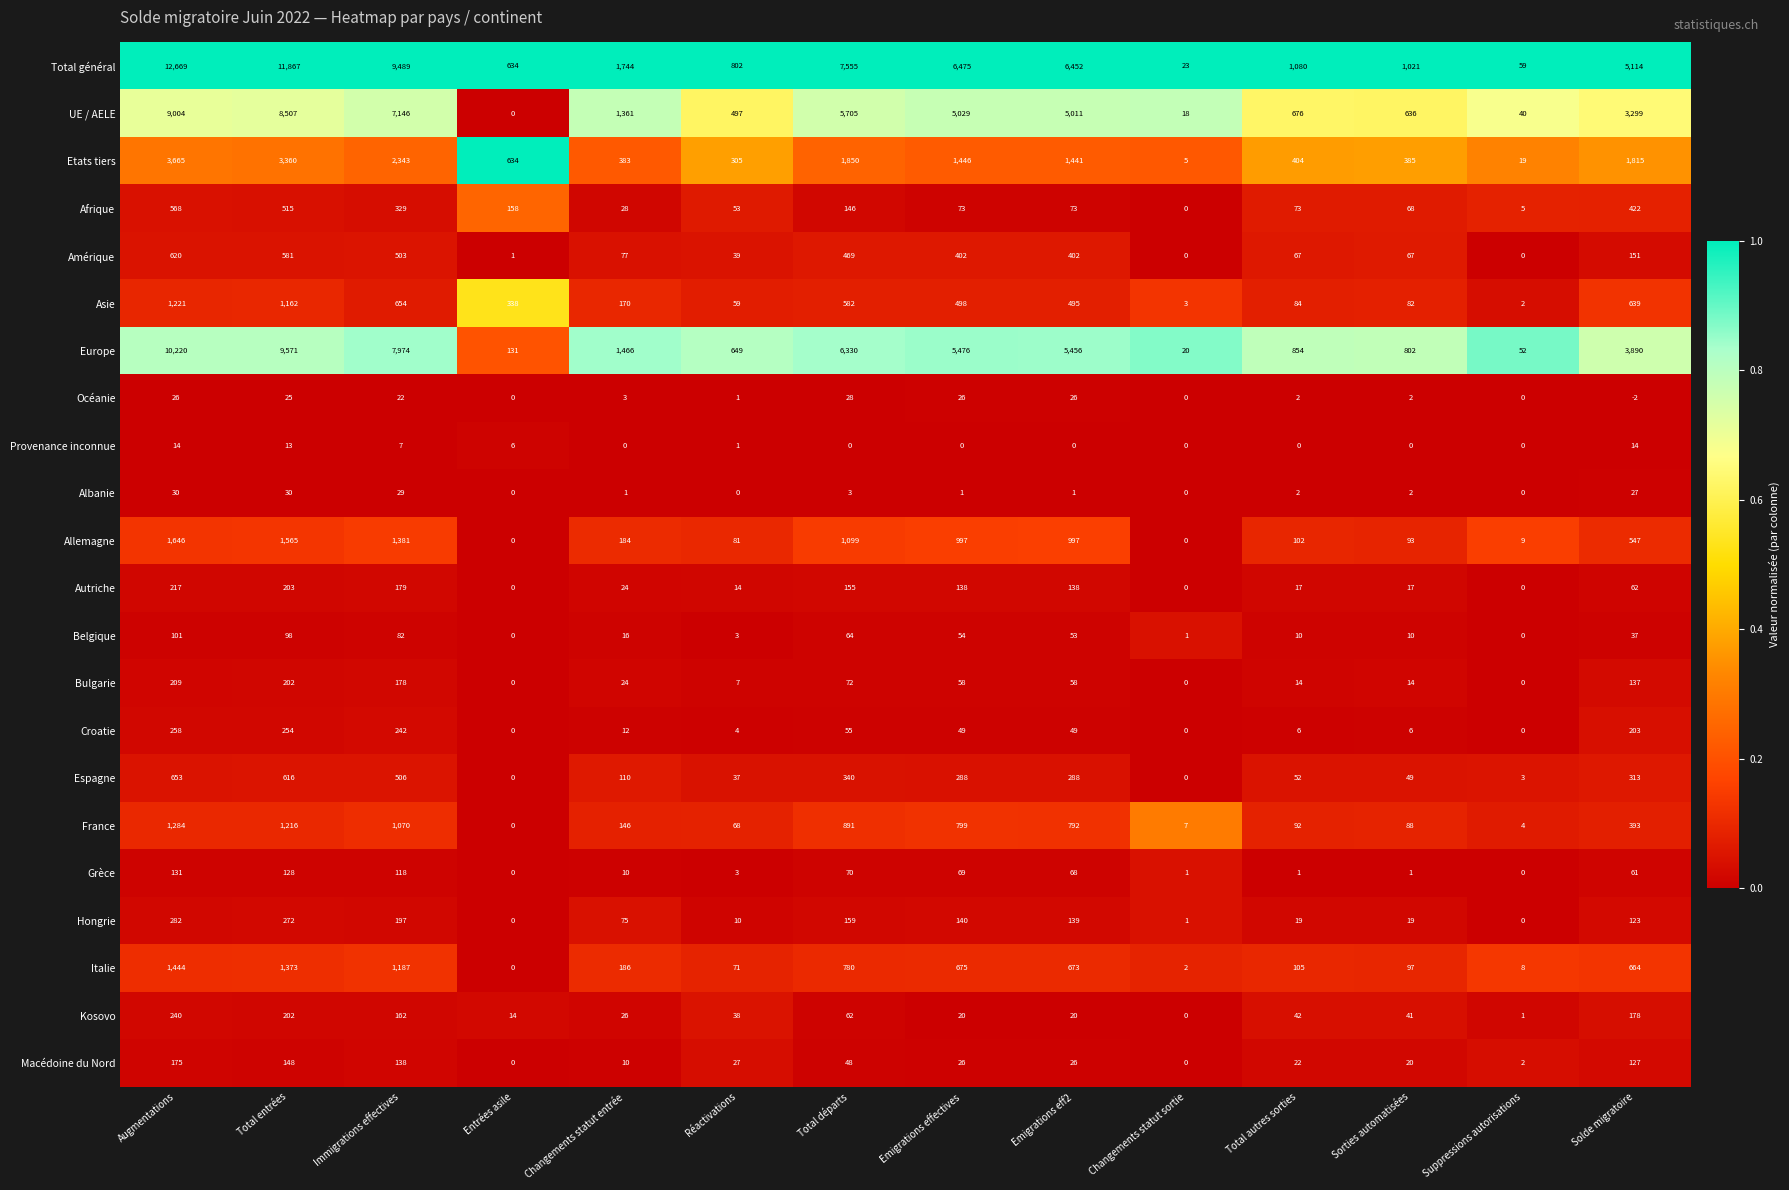

Read the Asie value at Emigrations effectives.

498